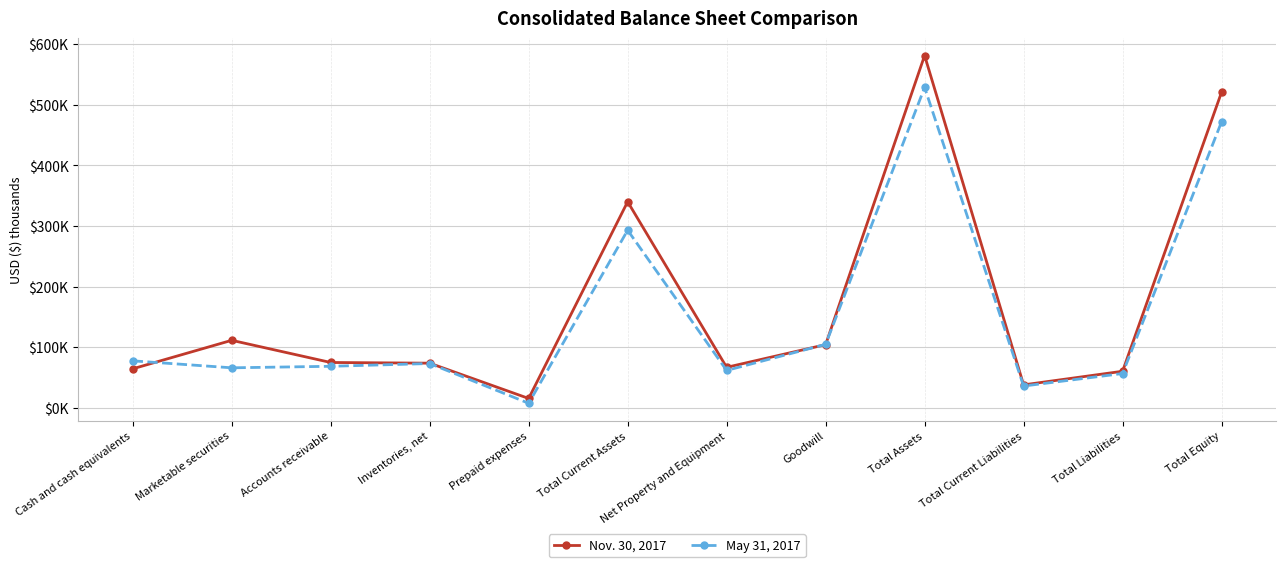

How many intersections are there between May 31, 2017 and Nov. 30, 2017?

3